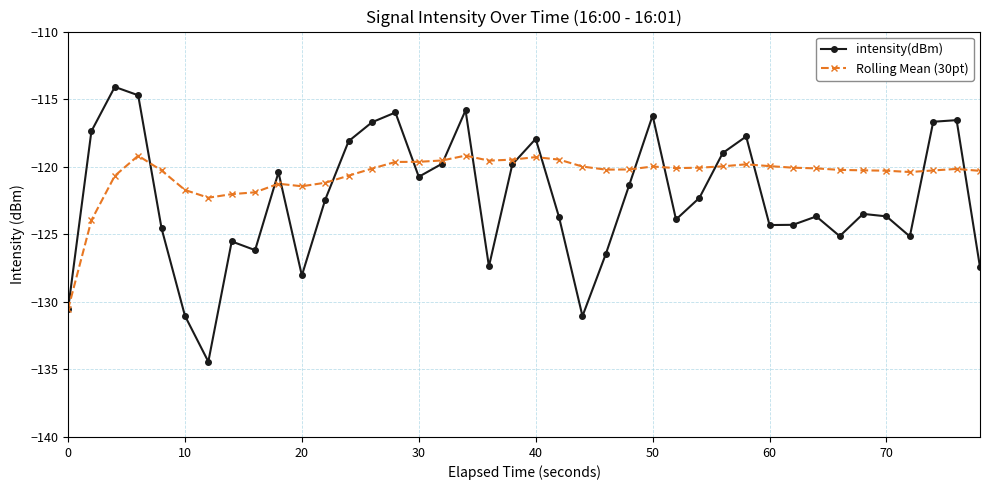

What is the value of the Rolling Mean (30pt) point at the 21st from the left?

-119.3